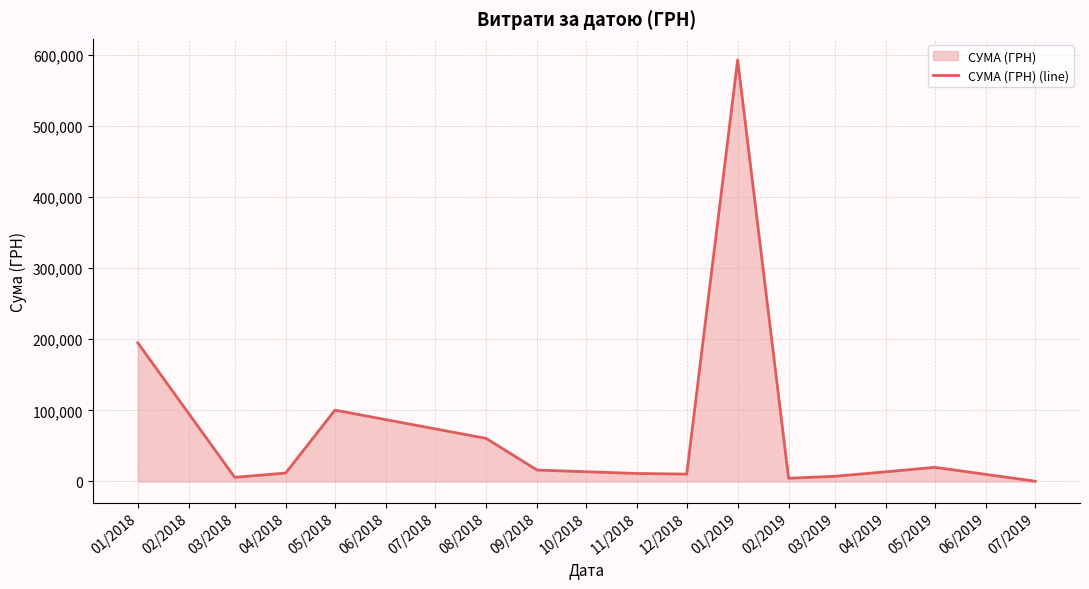

What is the label of the 14th point from the right?

01/2018